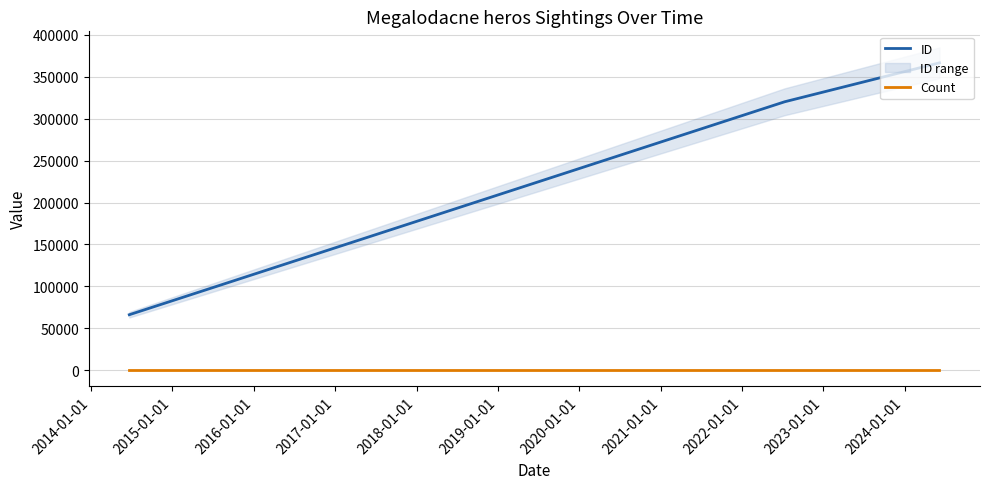

What is the lowest value of the ID series?

66116